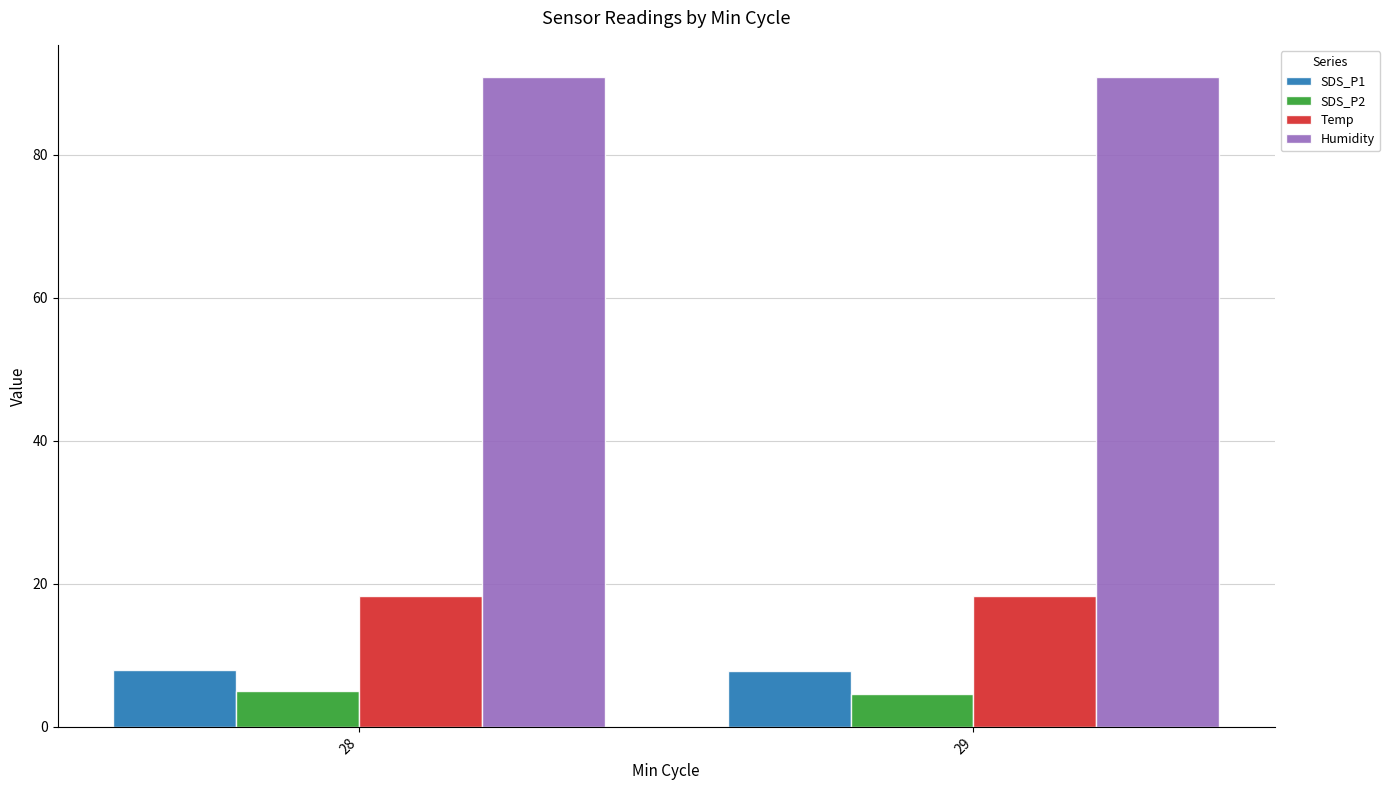

What is the maximum value shown in the chart?

90.9